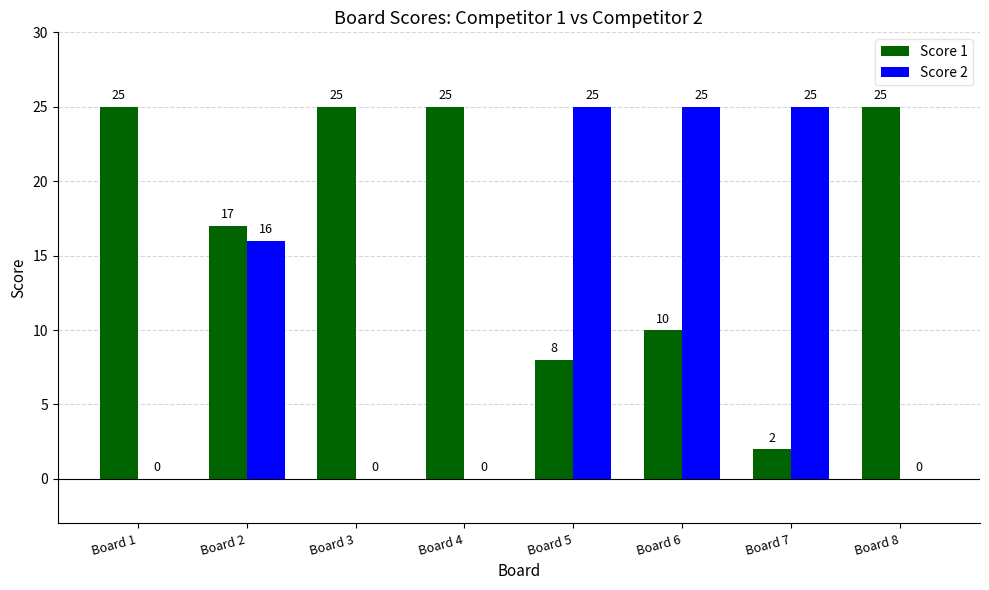

Which series changed the most between Board 4 and Board 5?

Score 2